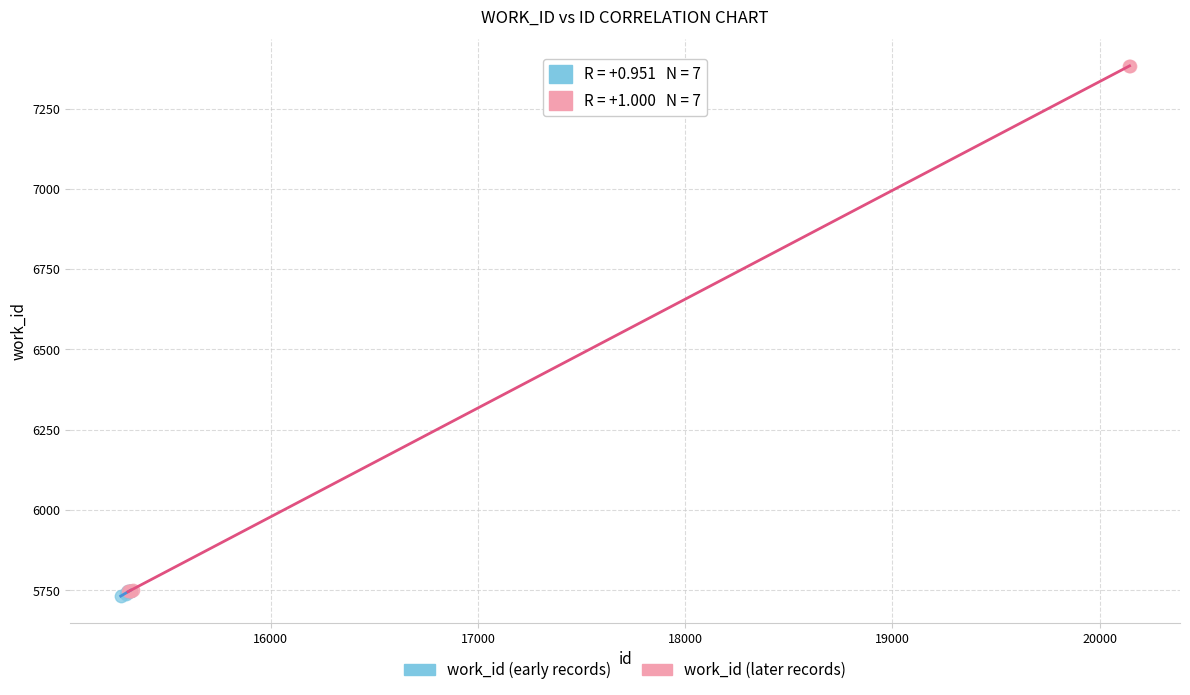

Which series has the widest spread of Y values?

work_id (later records)